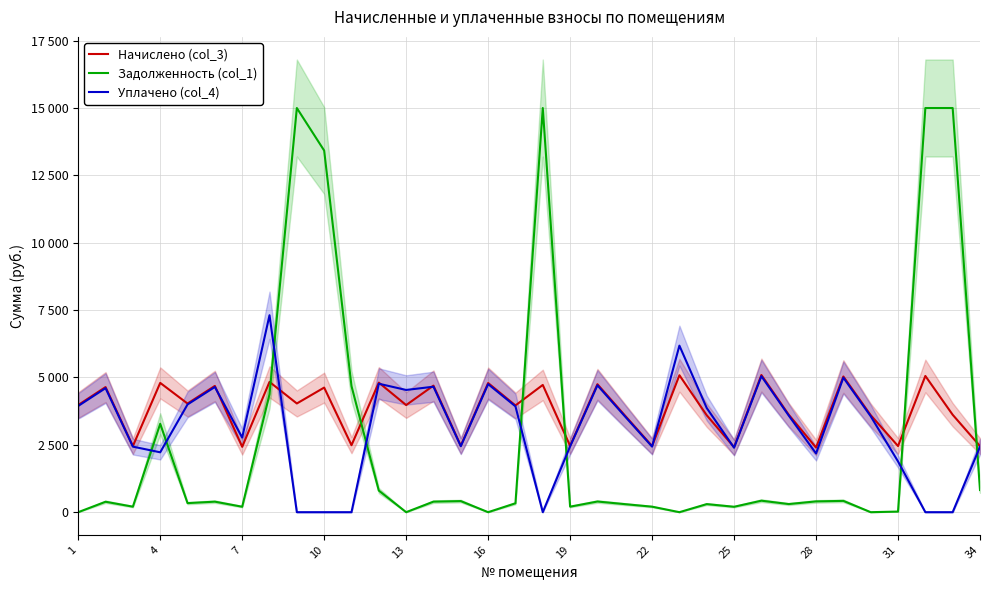

Reading left to right, transcribe all the data shown in this chart.

Начислено (col_3): 3976.8	4643.4	2453.5	4798.4	4032.0	4686.5	2426.4	4835.2	4034.4	4624.2	2485.6	4808.8	3975.2	4696.9	2467.9	4793.6	3961.7	4722.5	2461.6	4748.9	3594.8	2454.4	5083.0	3596.4	2412.8	5090.9	3618.0	2398.4	5035.8	3600.4	2454.4	5055.7	3615.6	2452.0
Задолженность (col_1): 0.0	386.9	204.5	3280.2	336.0	390.5	202.2	4376.4	15000.0	13421.1	4679.6	801.5	0.0	391.4	411.7	0.0	330.1	15000.0	205.1	395.7	299.0	204.5	0.0	299.7	201.1	426.6	301.5	400.1	419.6	0.0	22.6	15000.0	15000.0	822.6
Уплачено (col_4): 3943.0	4603.9	2432.7	2222.0	3997.7	4646.6	2768.8	7310.1	0.0	0.0	0.0	4767.9	4536.3	4656.9	2447.6	4752.9	3928.0	0.0	2440.6	4708.5	3563.3	2433.5	6180.7	3865.5	2393.2	5047.6	3587.2	2178.5	4992.9	3559.9	1884.0	0.0	0.0	2431.1